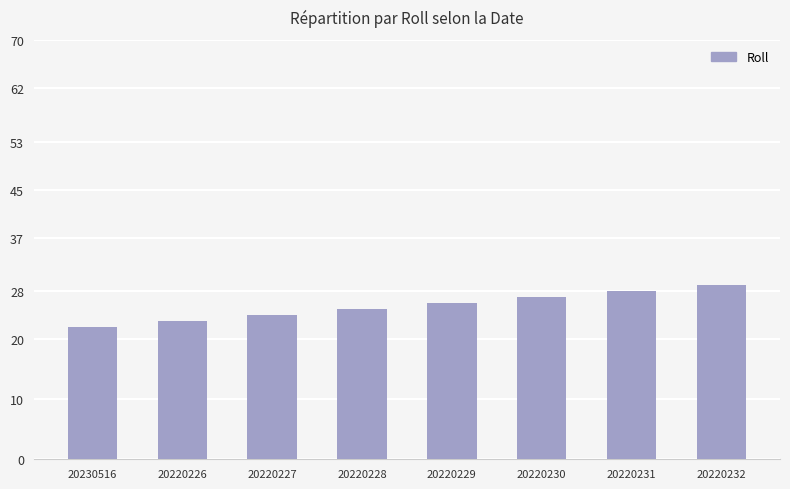

List the labels in order of value, smallest first.

20230516, 20220226, 20220227, 20220228, 20220229, 20220230, 20220231, 20220232